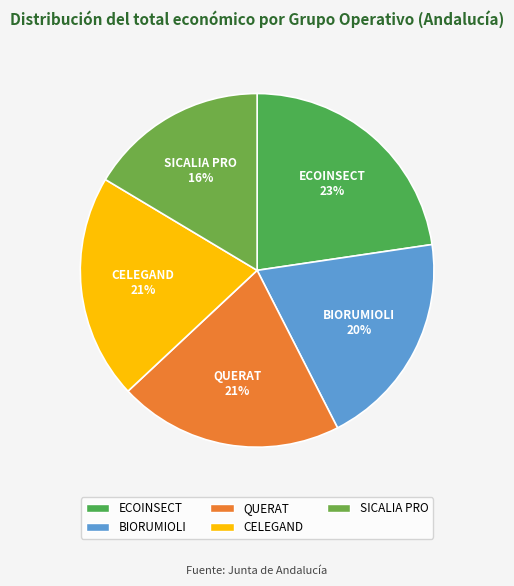

What is the smallest slice in the pie chart?

SICALIA PRO